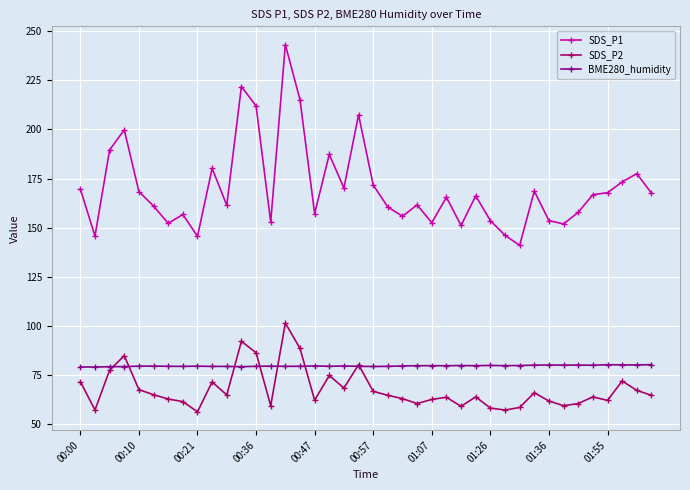

Count the number of data series in this chart.

3